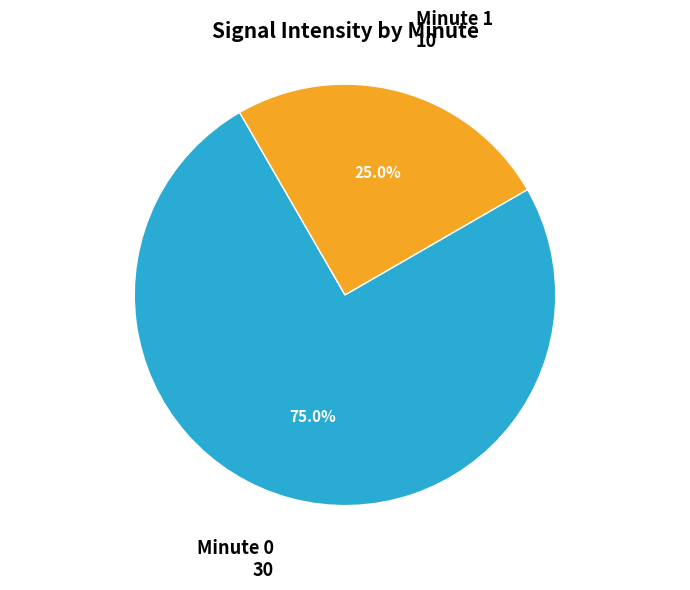

What is the smallest slice in the pie chart?

Minute 1